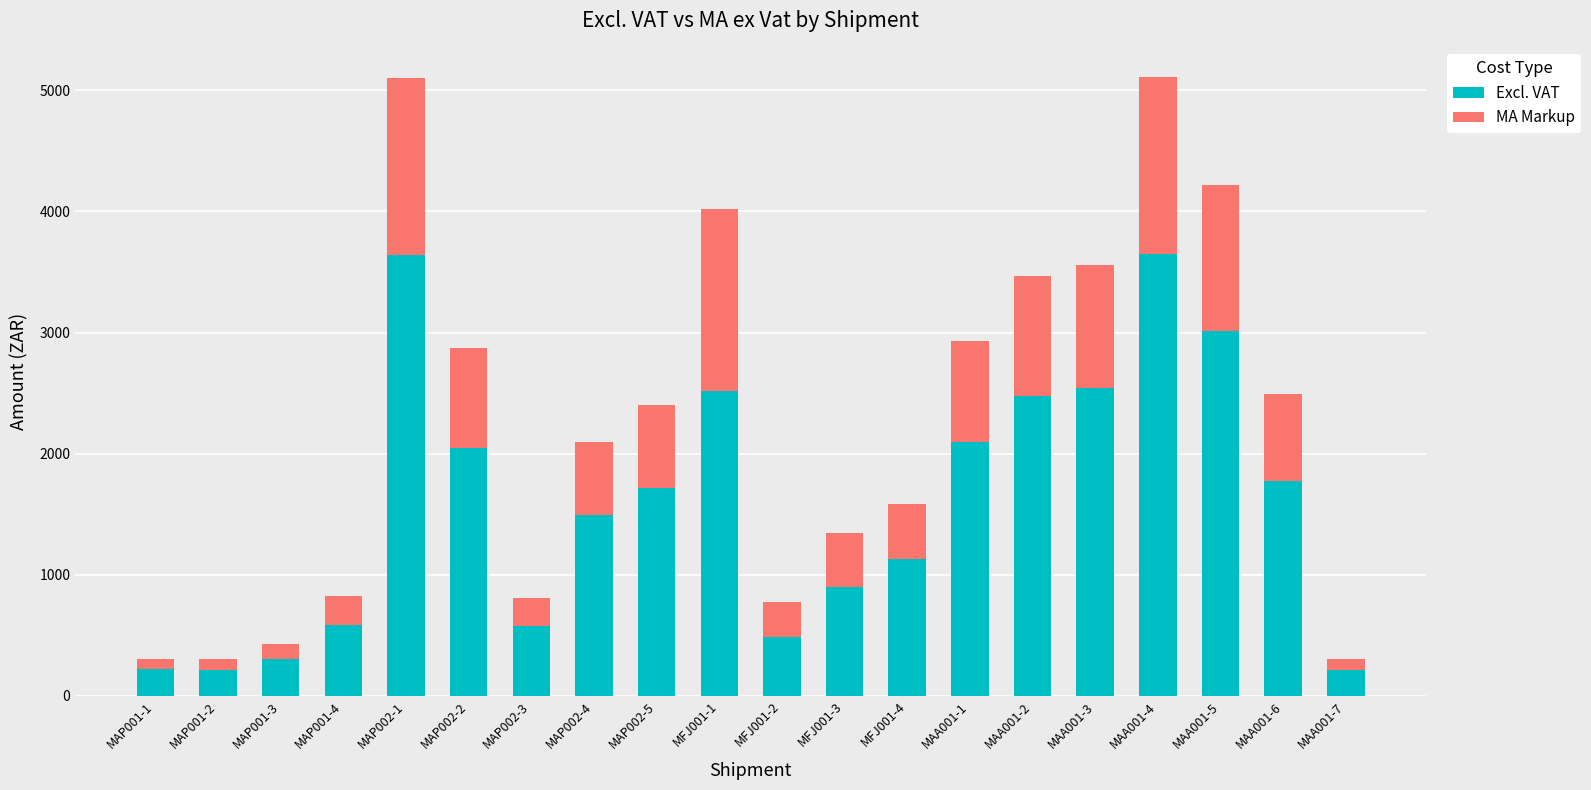

What is the total value across all series at MAA001-3?

3558.3